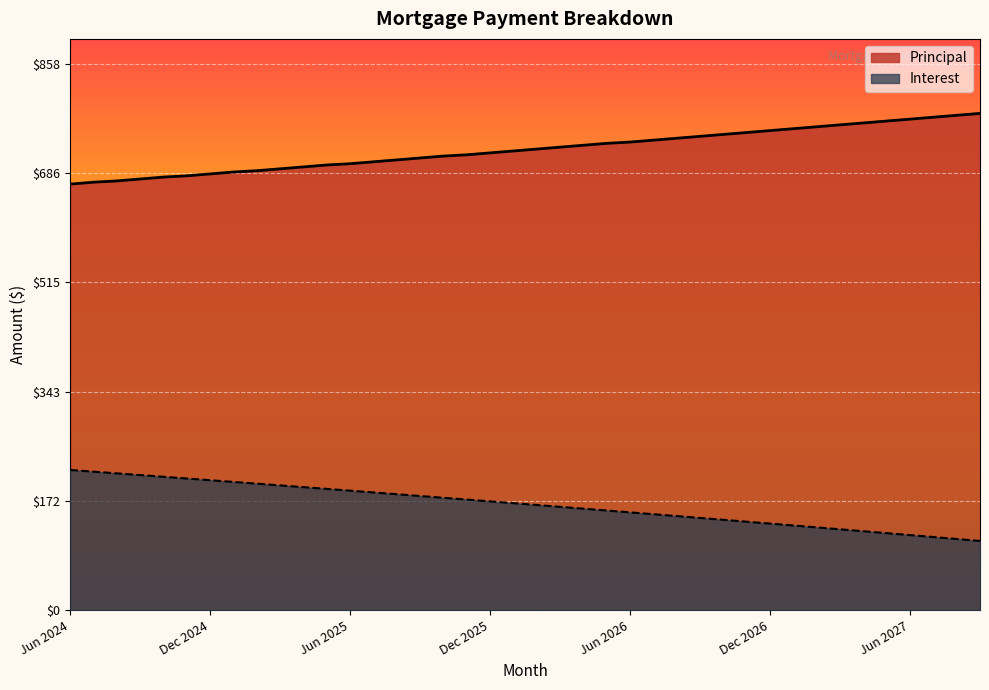

True or false: Principal and Interest intersect in this chart.

False